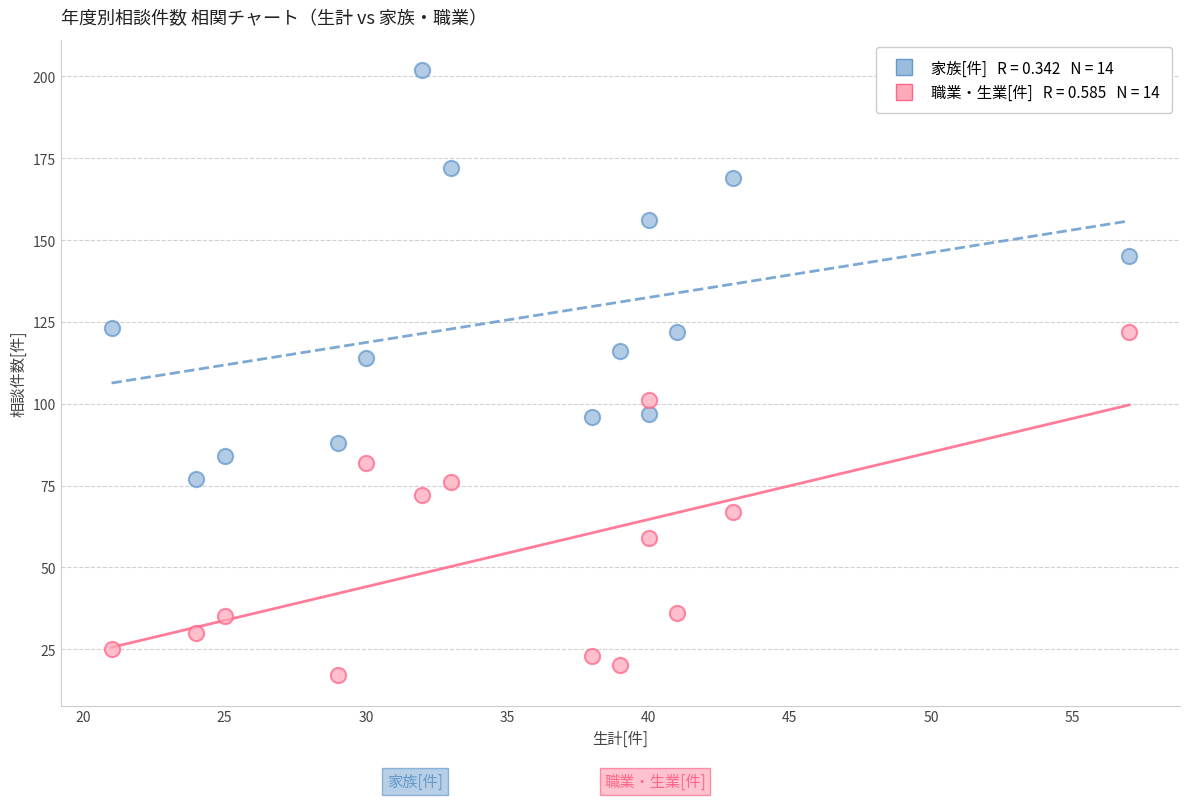

Across all data points, what is the range of Y values (max minus min)?

185